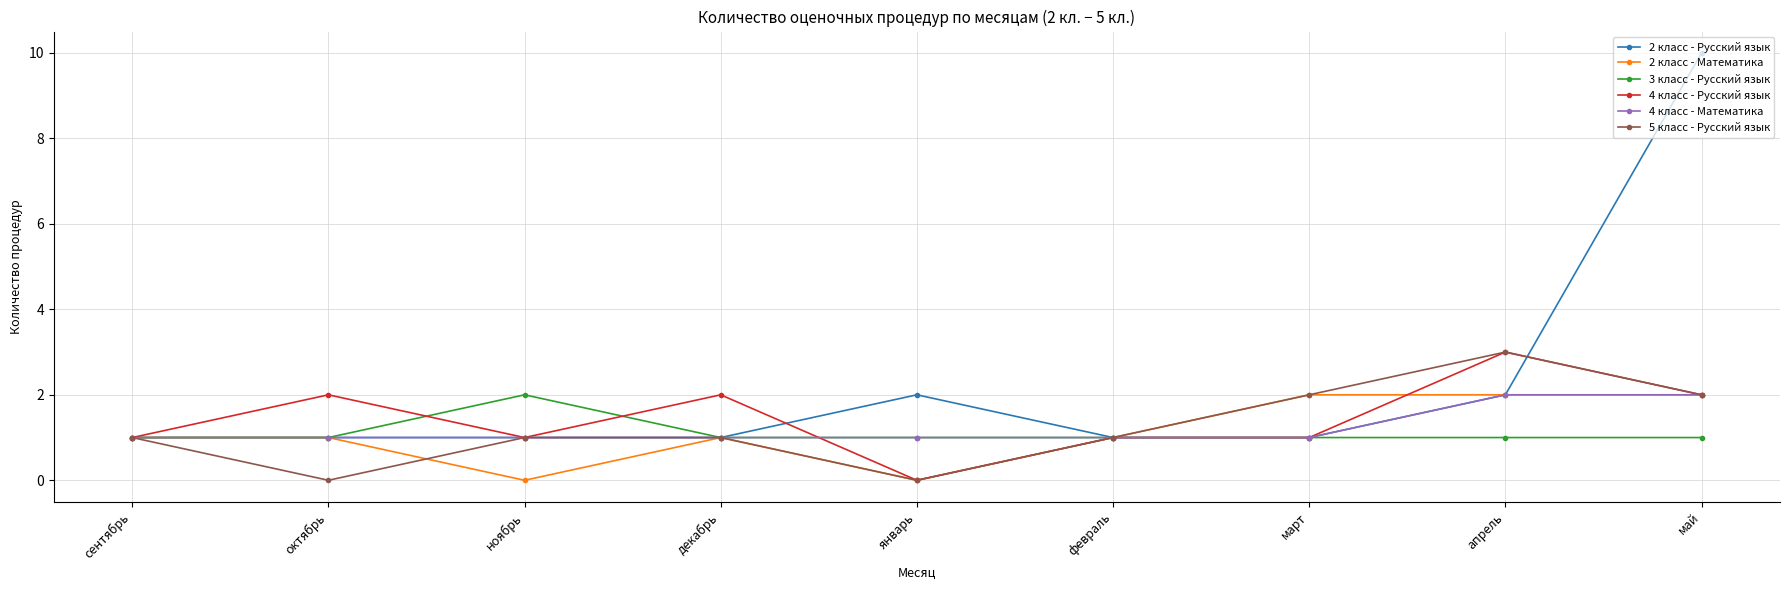

Which series has the widest spread of values?

2 класс - Русский язык